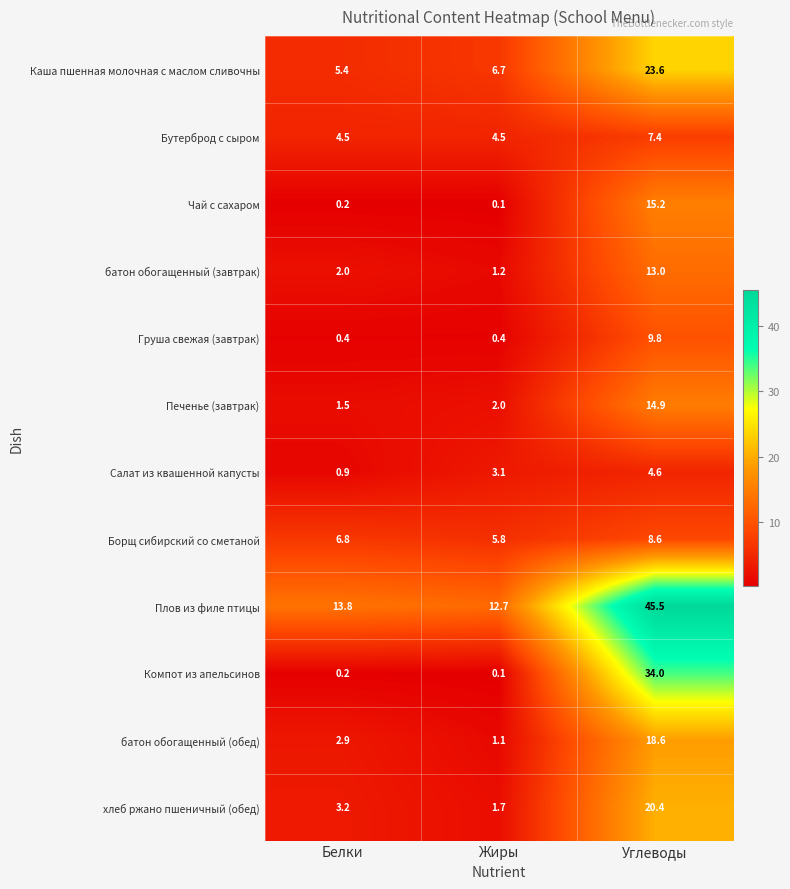

What is the minimum value shown in the chart?

0.1